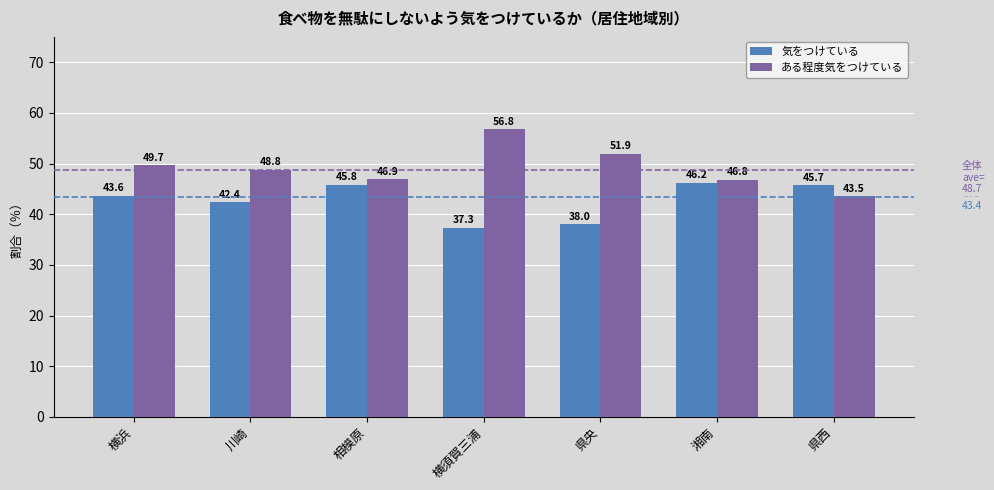

At 県央, list the series in order from largest to smallest.

ある程度気をつけている, 気をつけている